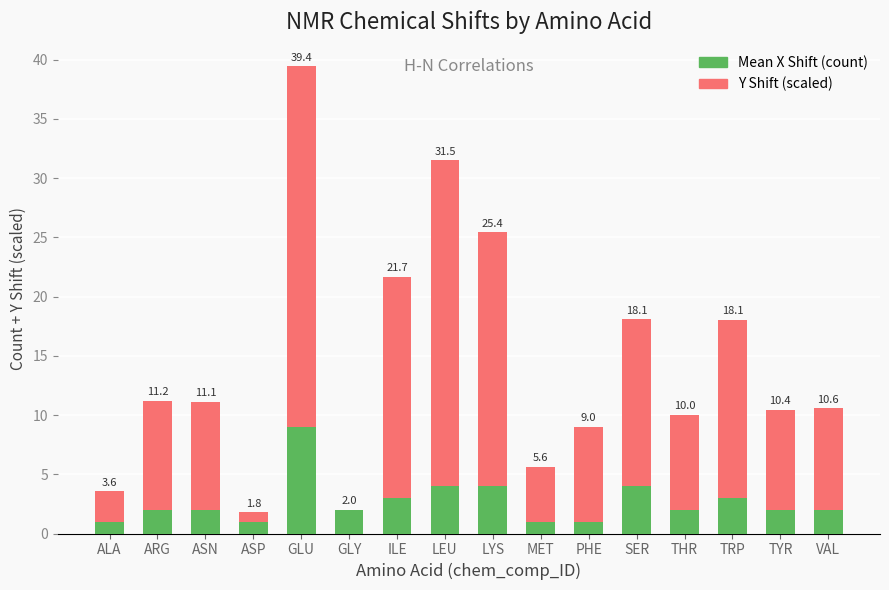

What are all the series names shown in the legend?

Mean X Shift (count), Y Shift (scaled)